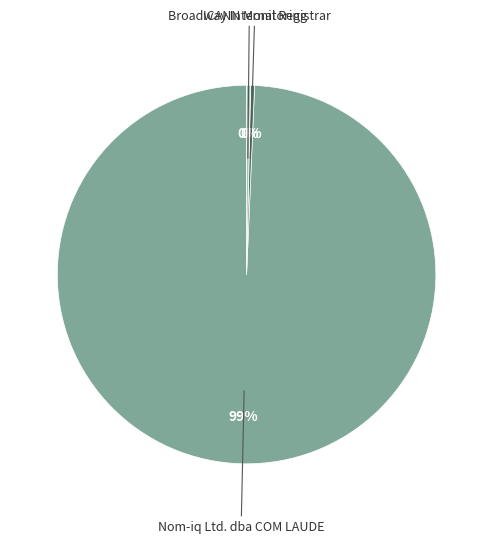

To the nearest percent, what is the average slice percentage?

33%